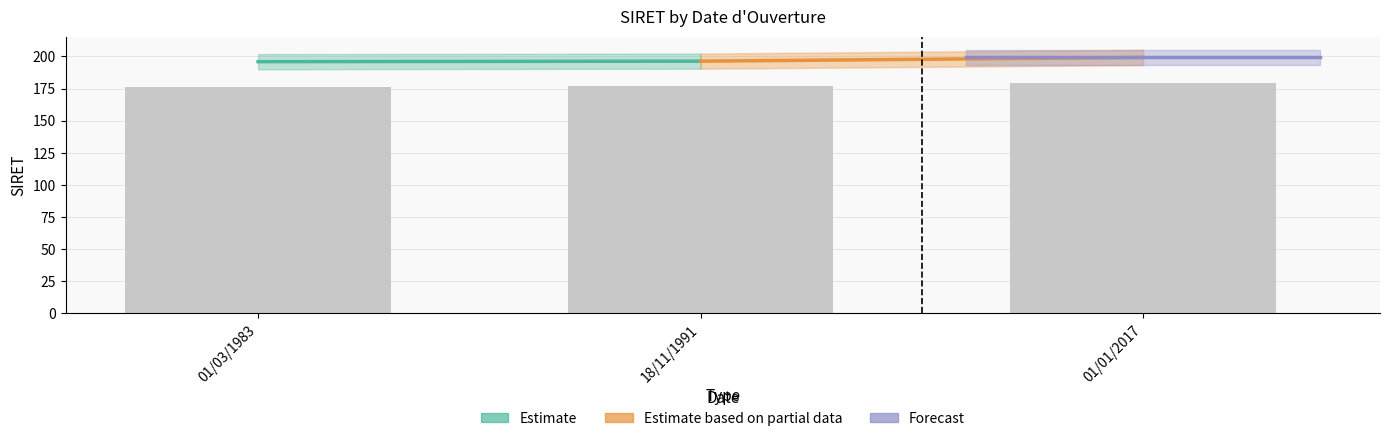

What is the greatest value displayed?

179.3